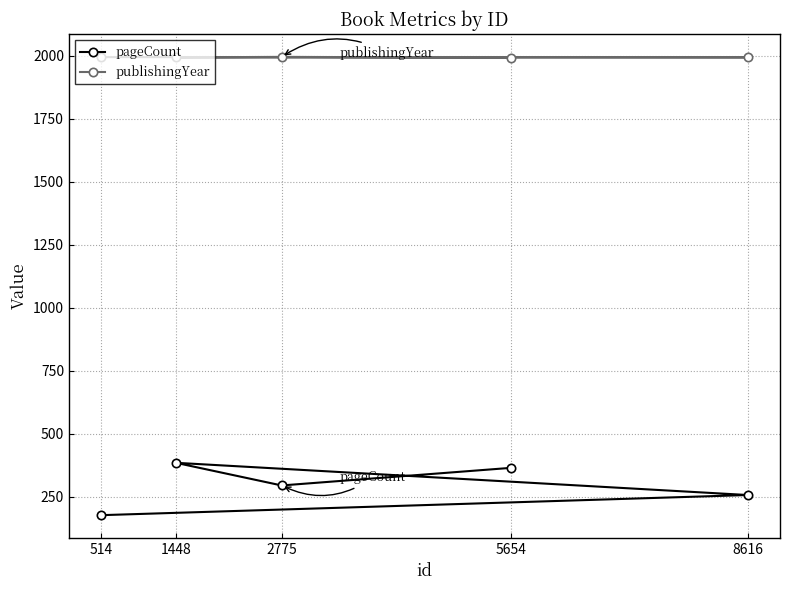

At which label does publishingYear reach its minimum?

5654